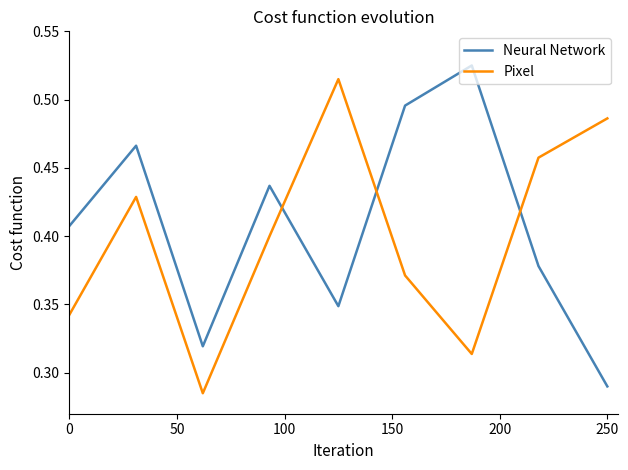

True or false: Neural Network and Pixel intersect in this chart.

True